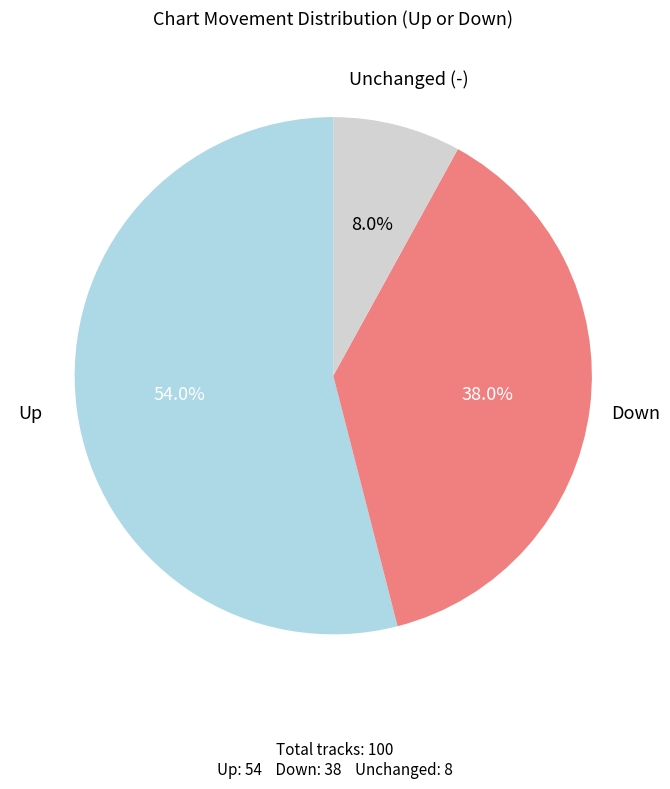

Is there a majority slice in this chart?

Yes